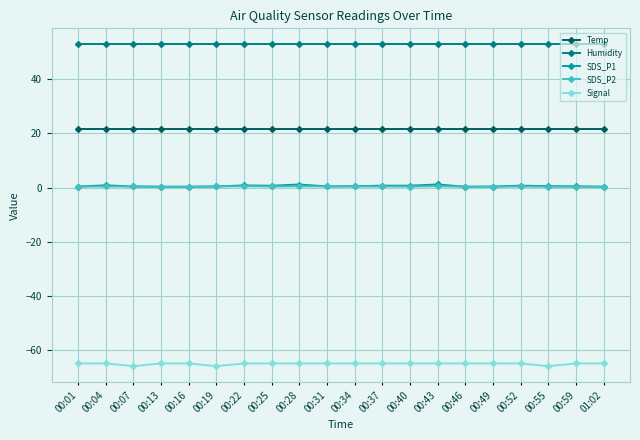

Which series has the largest total across all categories?

Humidity